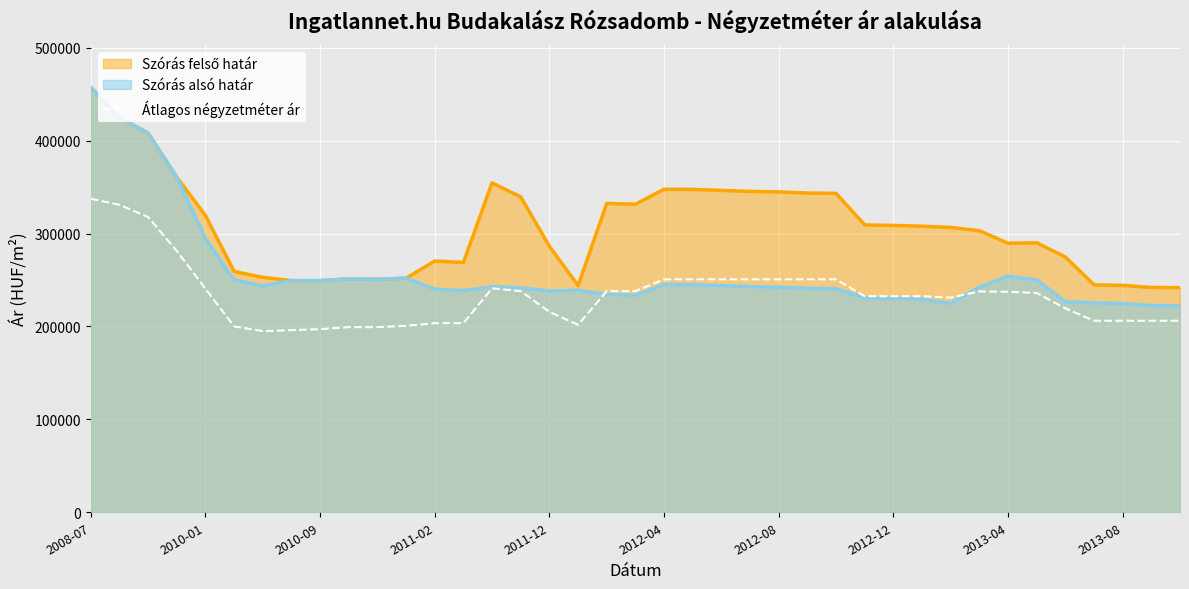

At which label does Szórás alsó határ reach its peak?

2008-07